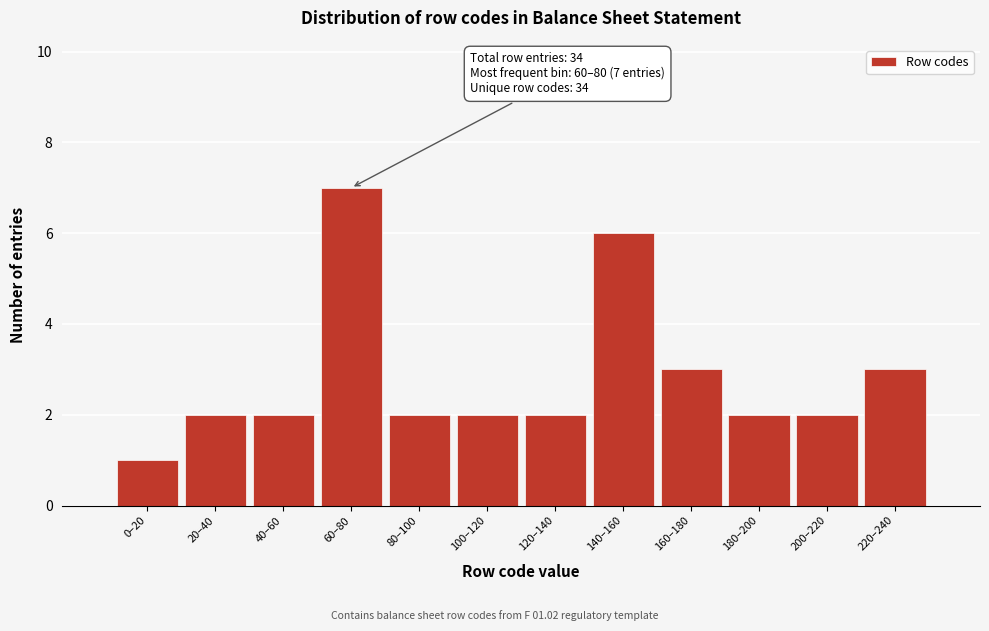

Reading right to left, transcribe all the data shown in this chart.

3	2	2	3	6	2	2	2	7	2	2	1